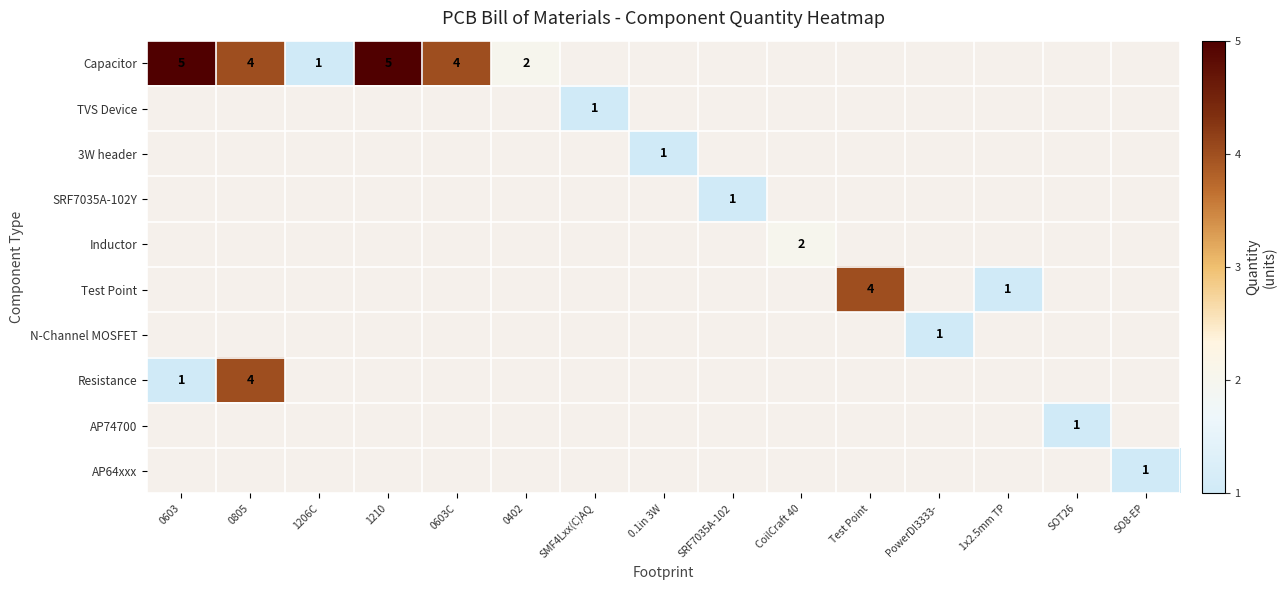

True or false: Capacitor has a value of 4 at 0603C.

True